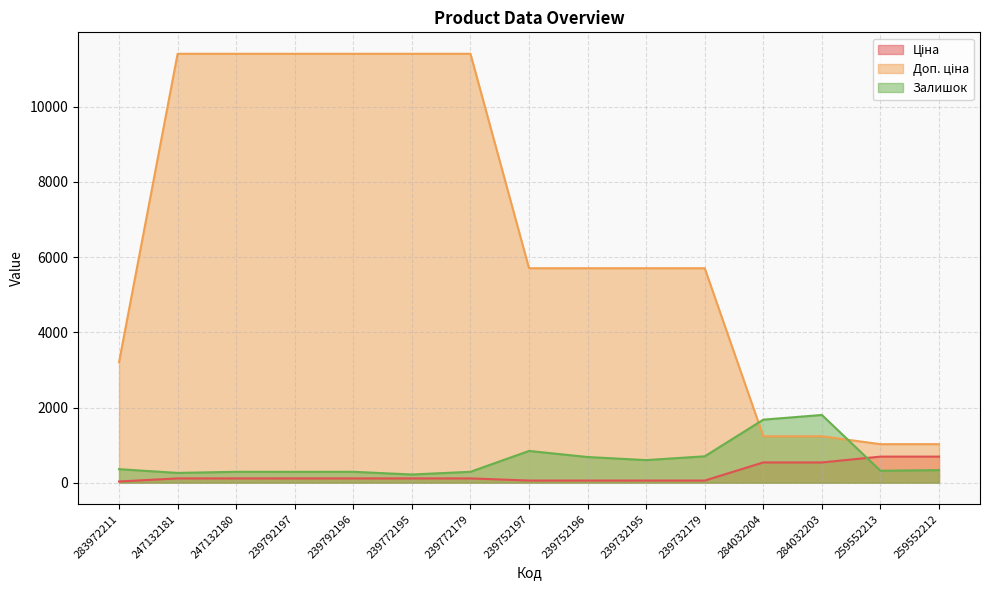

Reading left to right, what are all the values shown in this chart?

Ціна: 32.0	114.1	114.1	114.1	114.1	114.1	114.1	57.0	57.0	57.0	57.0	539.0	539.0	693.7	693.7
Доп. ціна: 3205.0	11410.0	11410.0	11410.0	11410.0	11410.0	11410.0	5705.0	5705.0	5705.0	5705.0	1235.4	1235.4	1024.6	1024.6
Залишок: 360.0	260.0	290.0	289.0	290.0	218.0	290.0	845.0	683.0	601.0	702.0	1677.0	1802.0	318.0	335.0